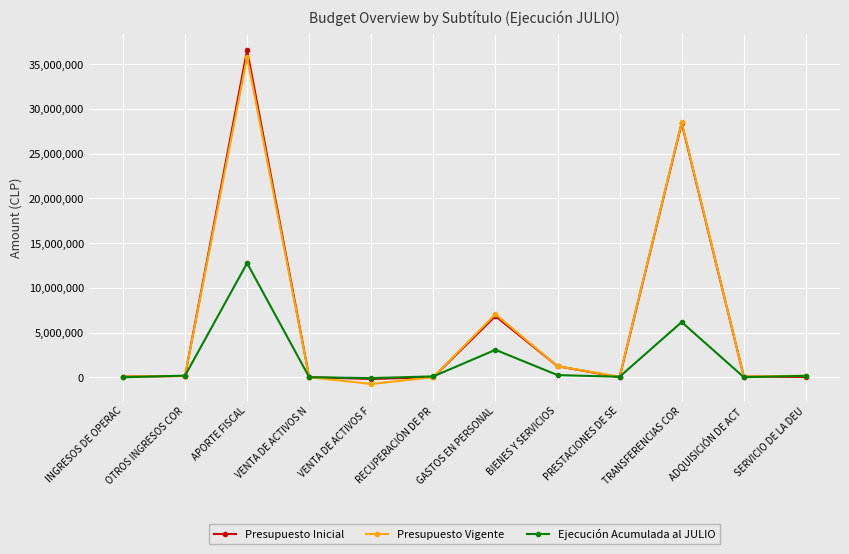

List the series in order of their peak value, lowest first.

Ejecución Acumulada al JULIO, Presupuesto Vigente, Presupuesto Inicial